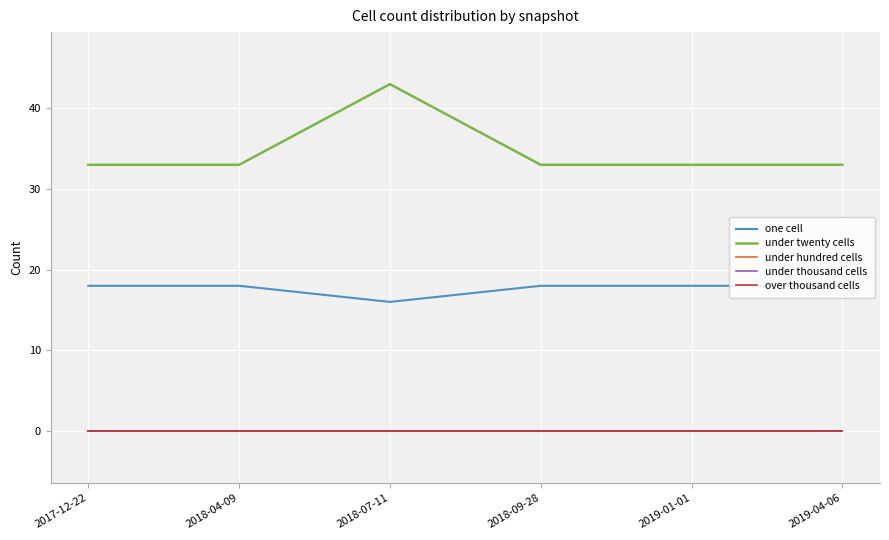

Is this an area chart (filled region under the line)?

No